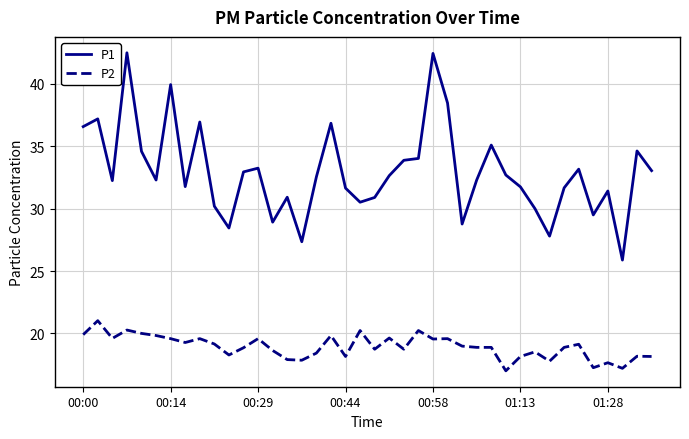

Which series has the widest spread of values?

P1